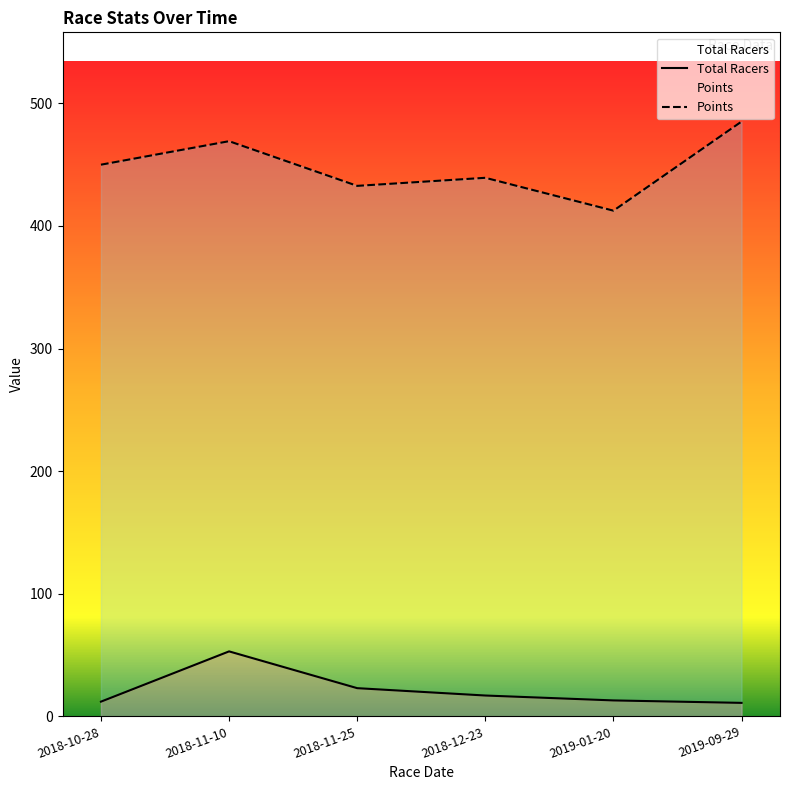

True or false: Total Racers and Points intersect in this chart.

False